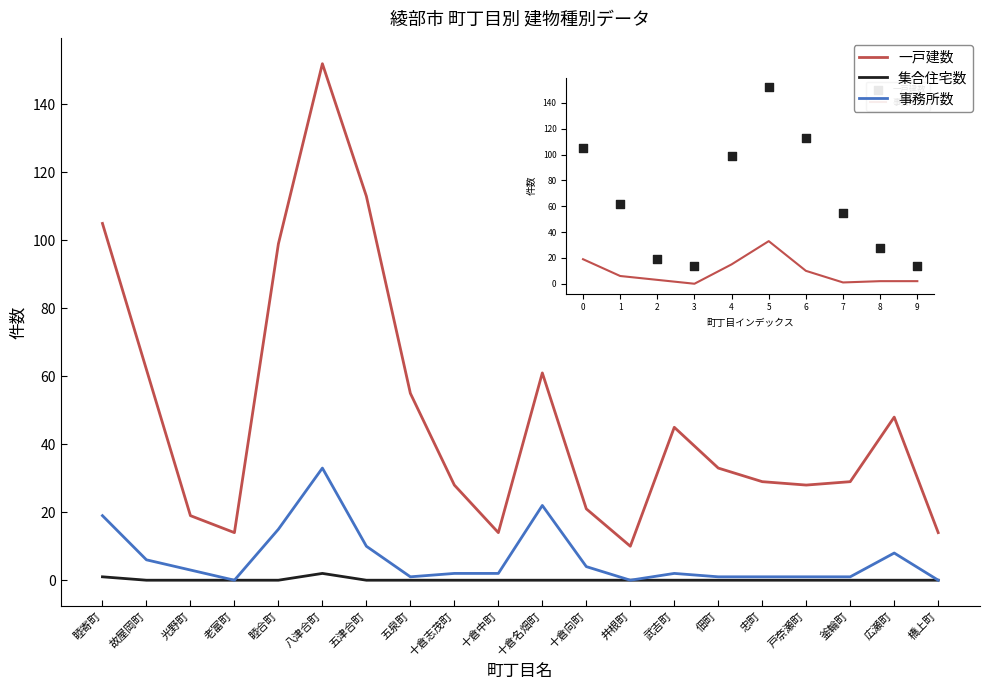

Which series has the largest total across all categories?

一戸建数